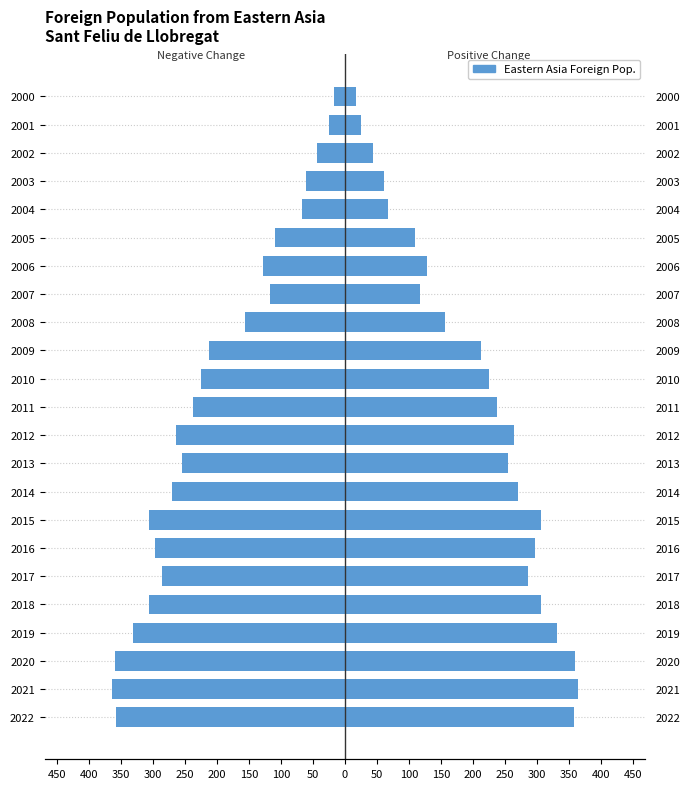

What is the difference between the maximum and minimum values in the Foreign Pop. (left) series?

347